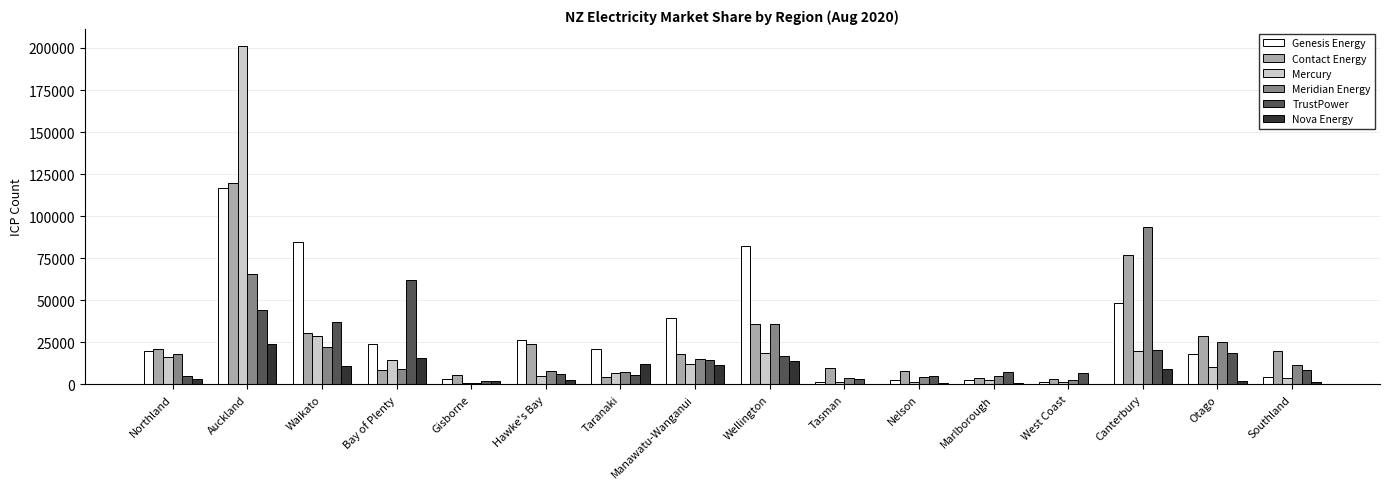

What is the sum of all Mercury values?

346003